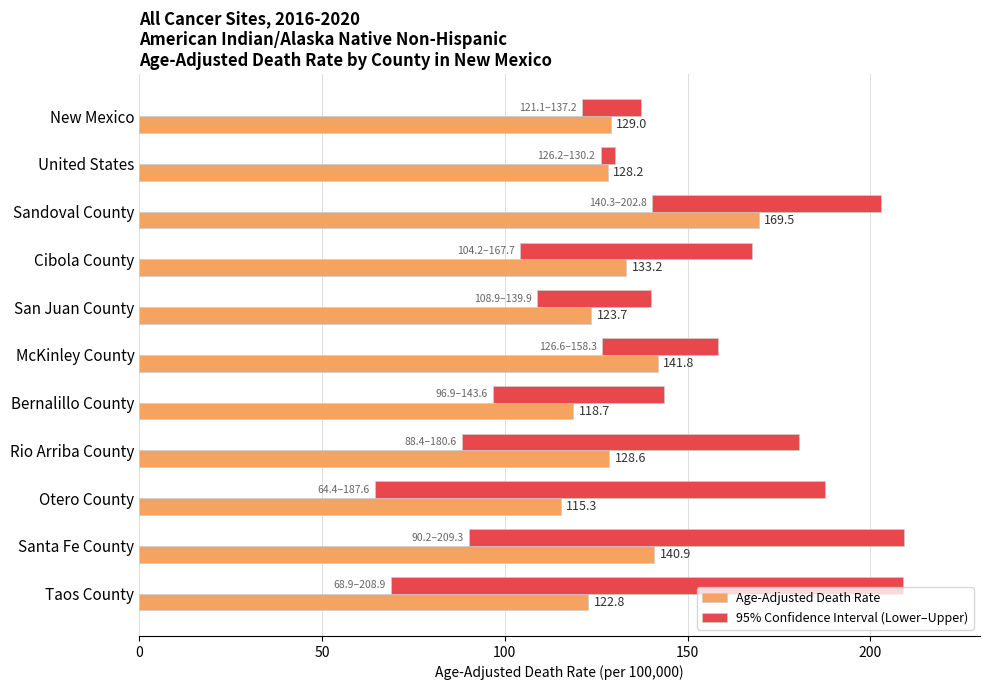

How many groups of bars are there?

11